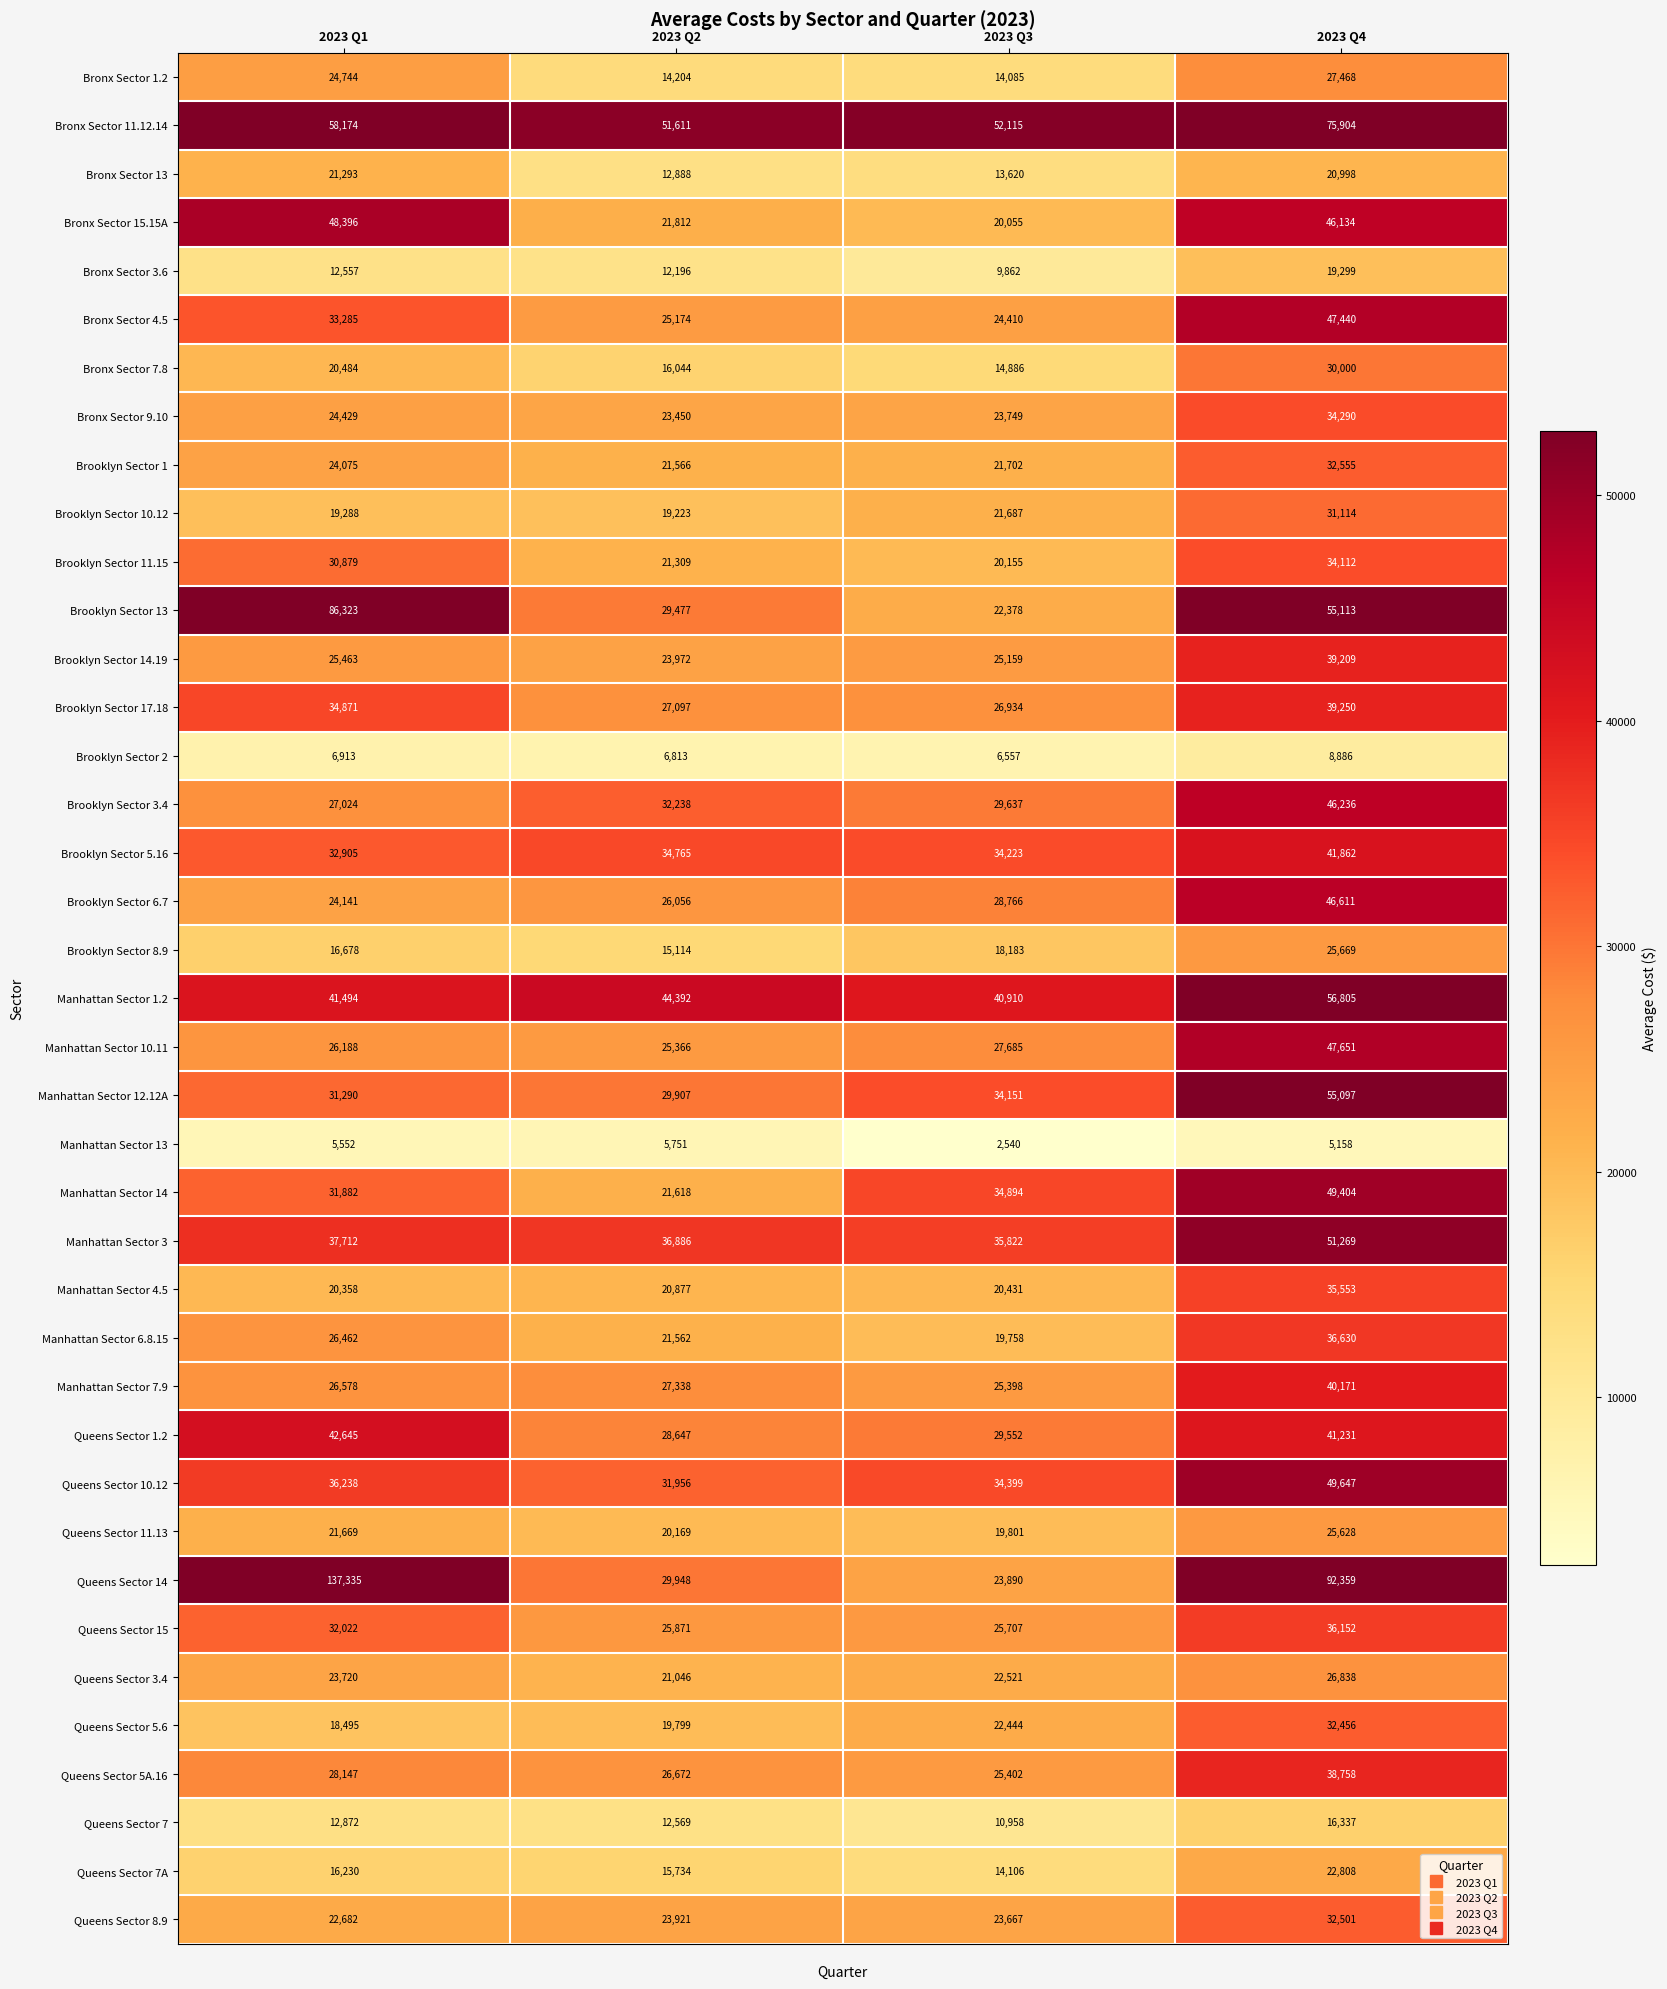

How many series are shown in this chart?

39